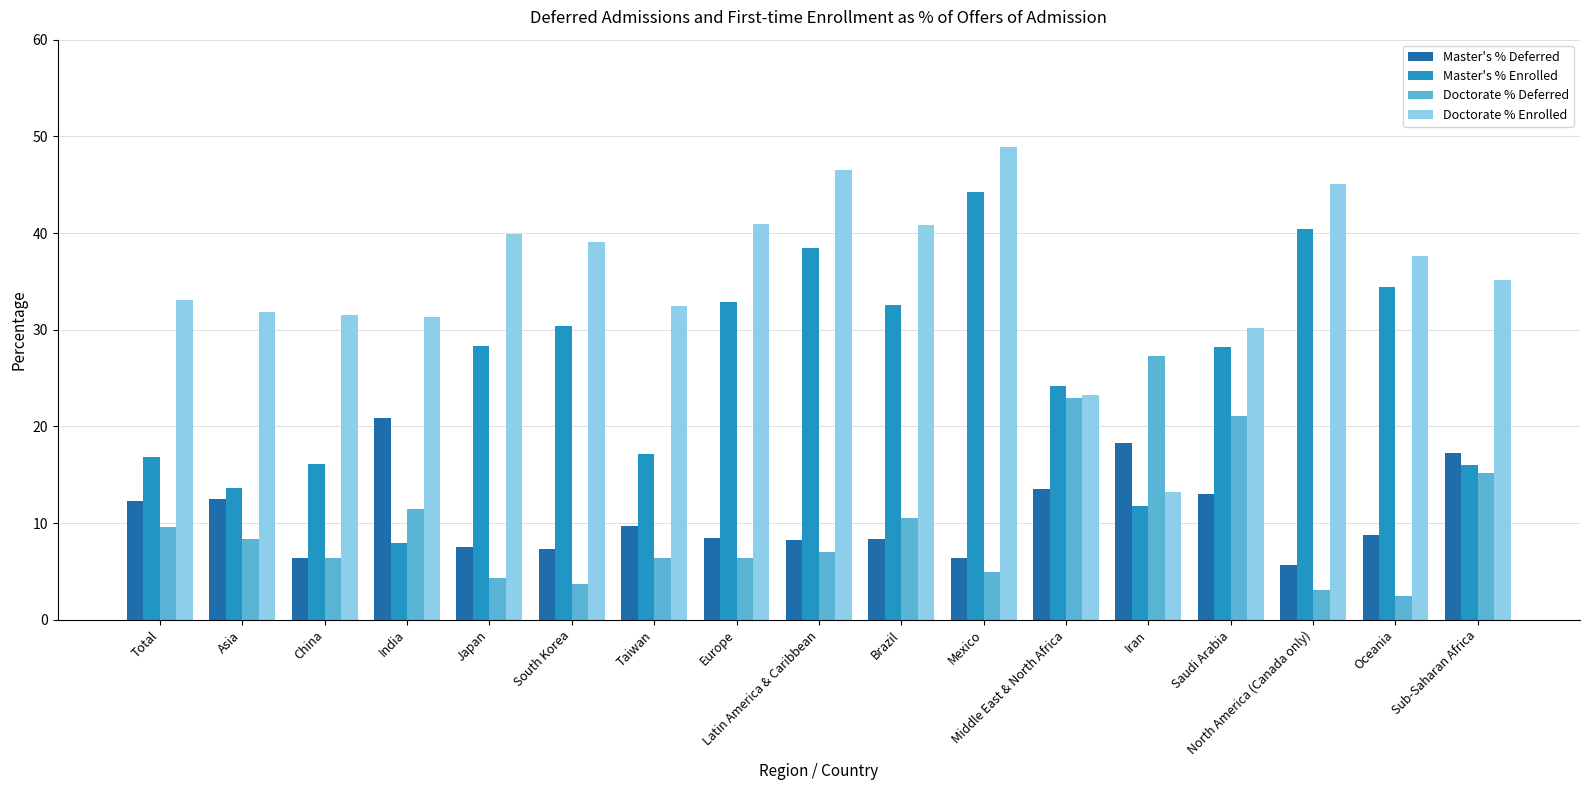

How many values in the Doctorate % Enrolled series exceed 35?

9